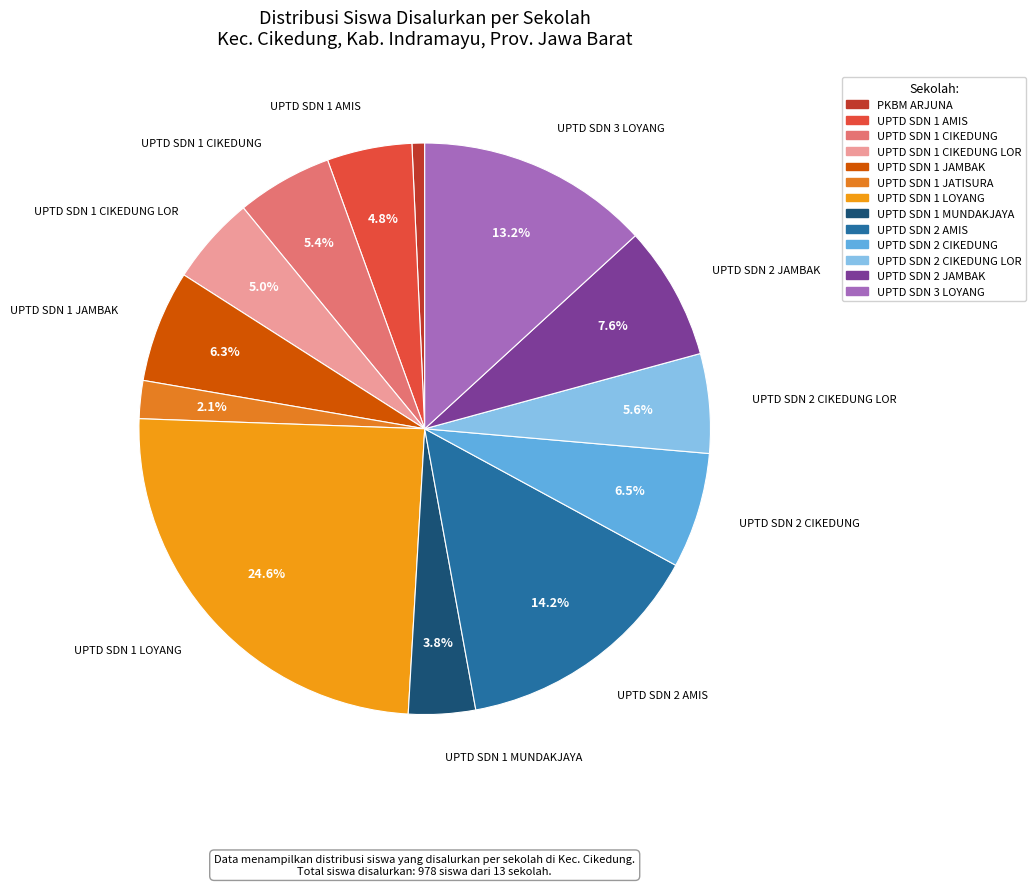

How many slices are in this pie chart?

13